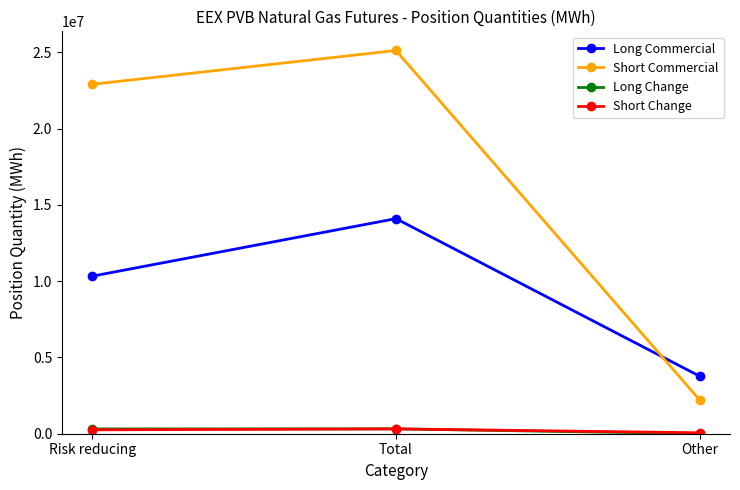

Is this an area chart (filled region under the line)?

No